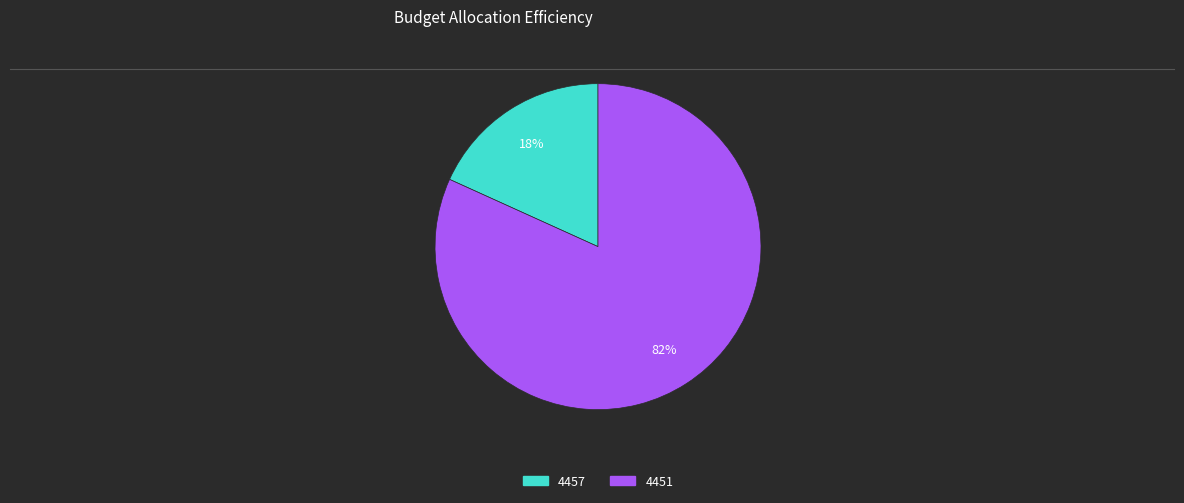

To the nearest percent, what percentage of the pie is 4451?

82%